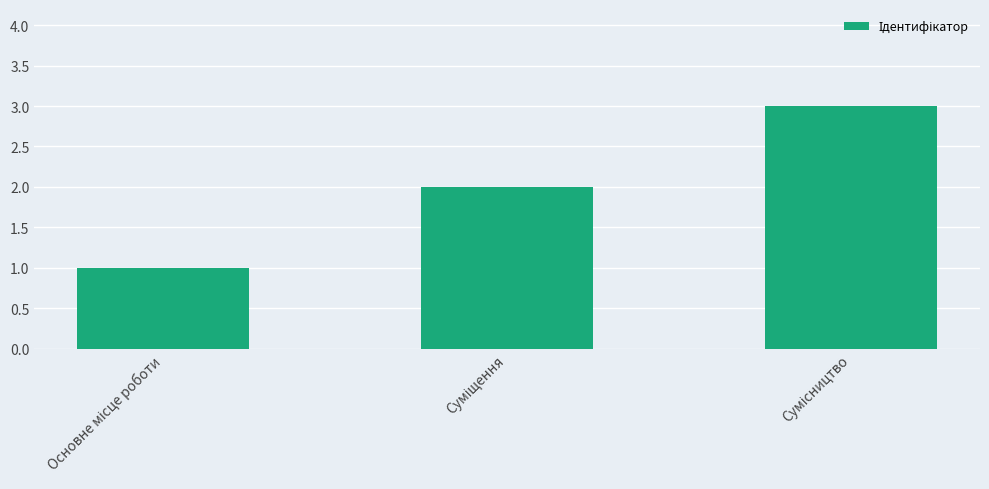

What is the maximum value shown in the chart?

3